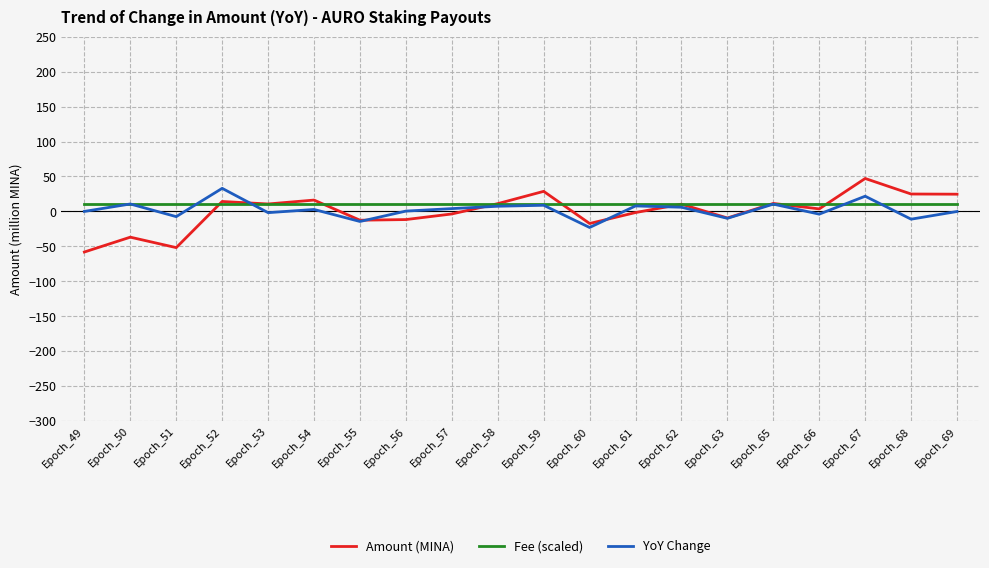

Does the chart display data point markers on the line(s)?

No